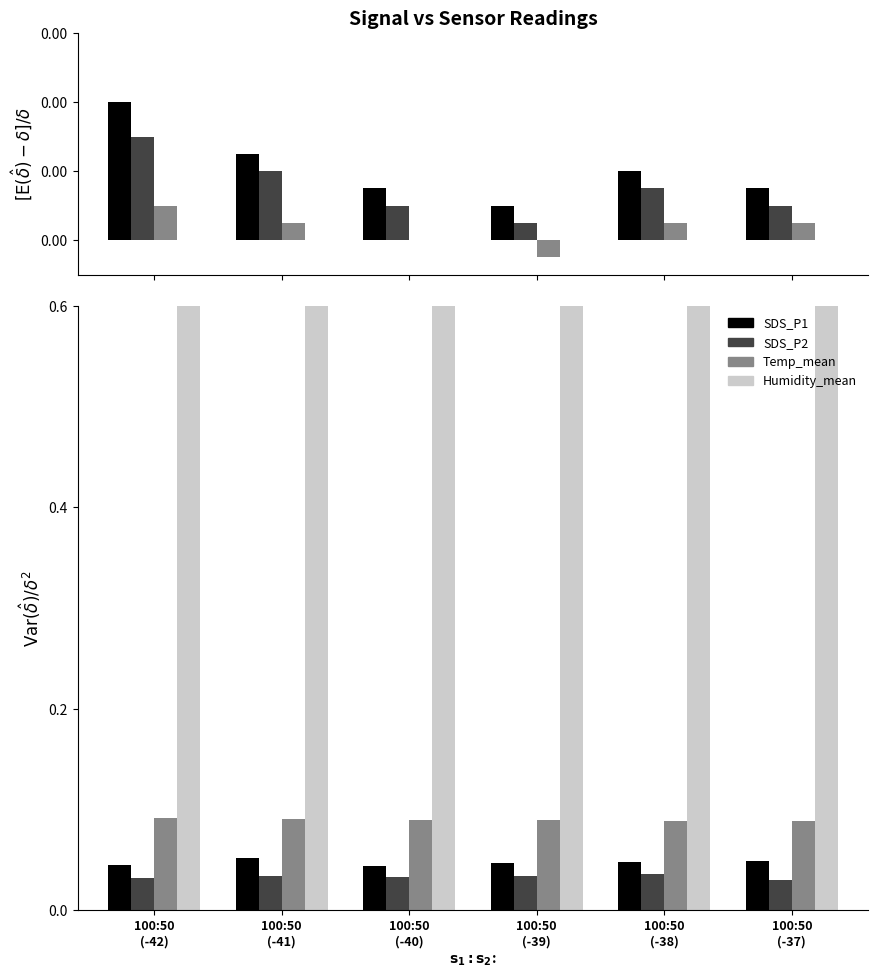

What is the label of the 3rd bar from the left?

100:50
(-40)